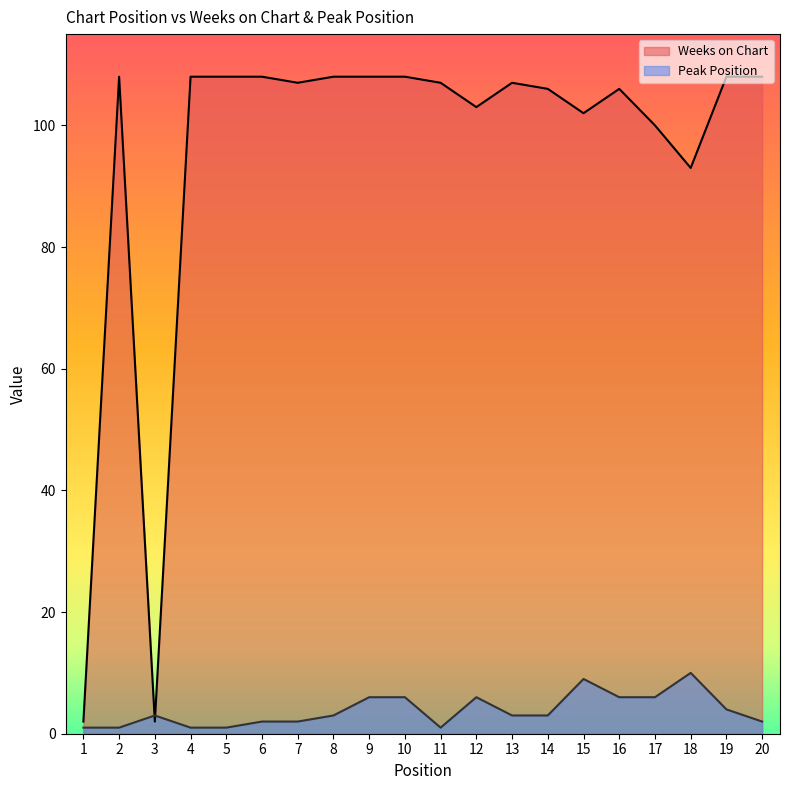

Where does the Peak Position series first go above 3?

9